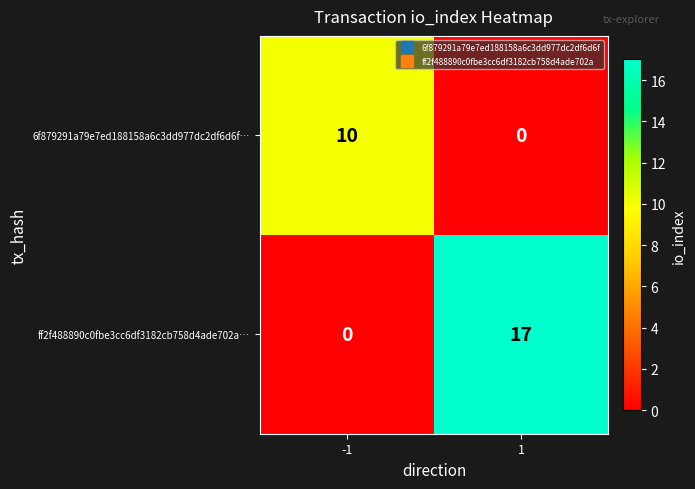

The value of ff2f488890c0fbe3cc6df3182cb758d4ade702a… at 1 is 17. True or false?

True